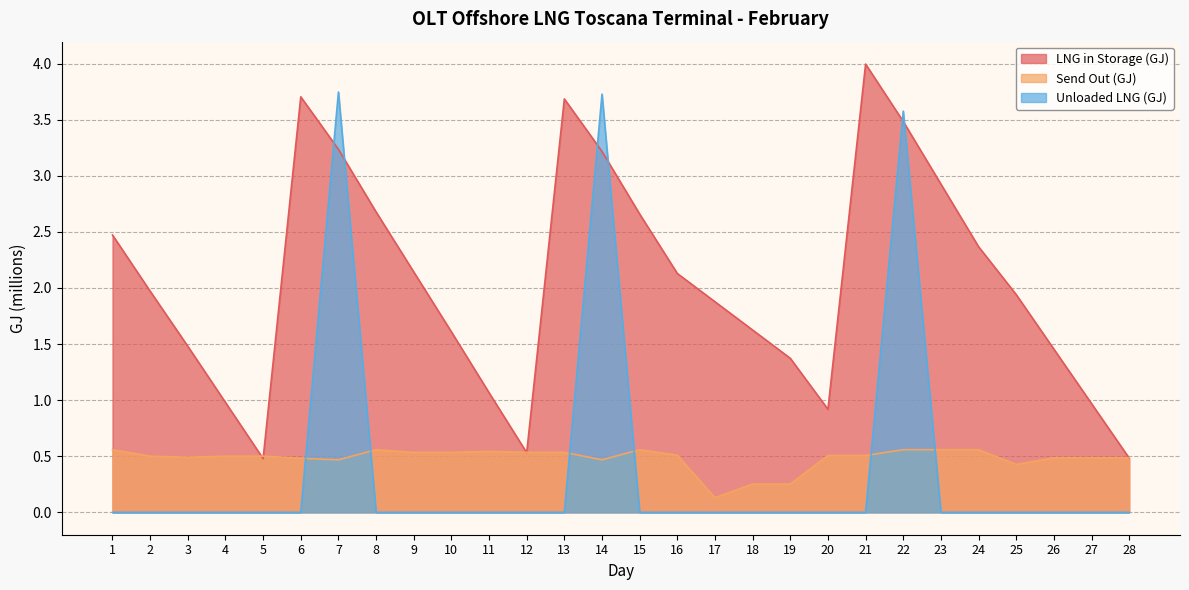

Is it true that Send Out (GJ) equals 0.6 at 23?

True